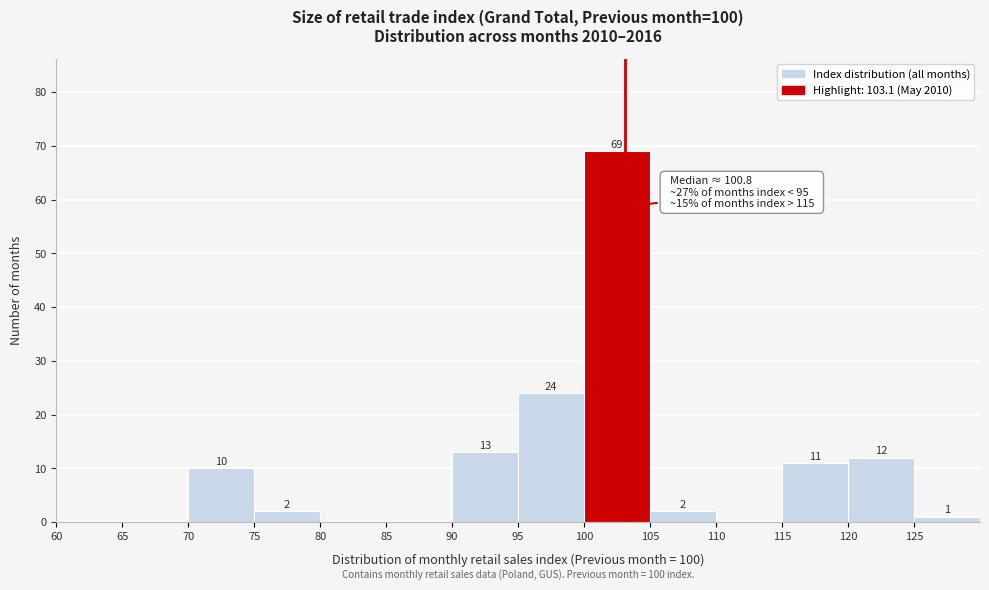

Which range on the x-axis has the tallest bar?

100 to 105